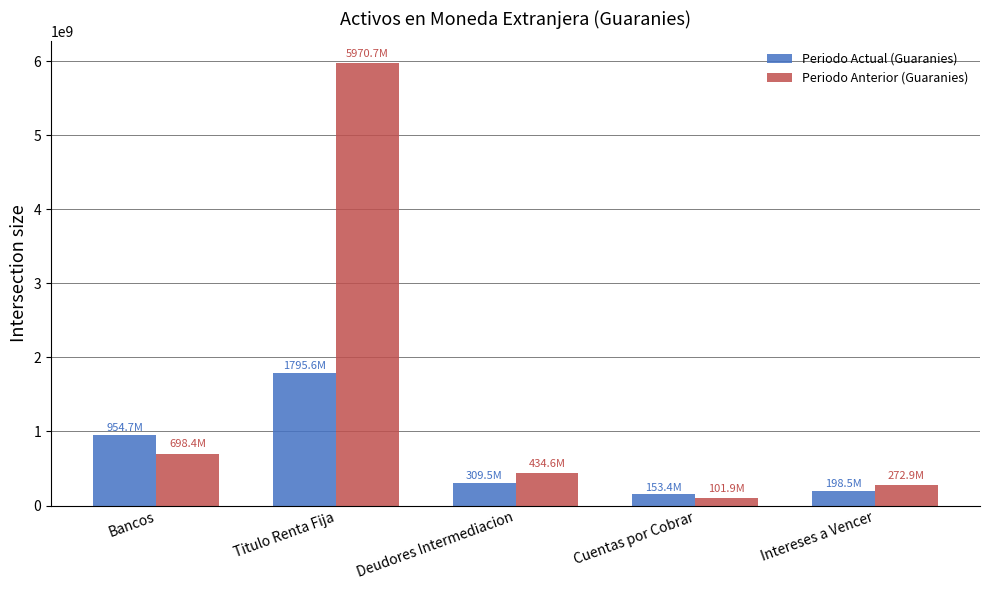

What are all the series names shown in the legend?

Periodo Actual (Guaranies), Periodo Anterior (Guaranies)